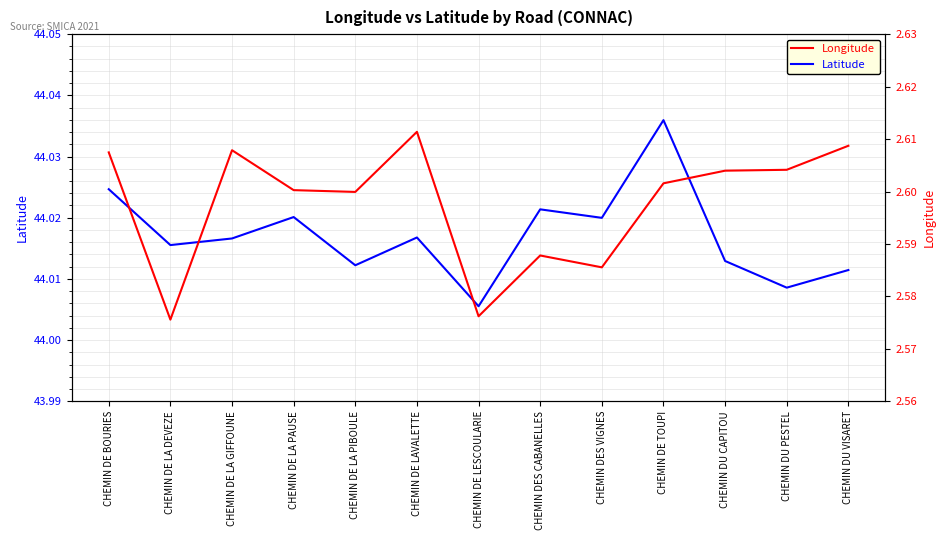

True or false: Latitude and Longitude cross at least once.

False